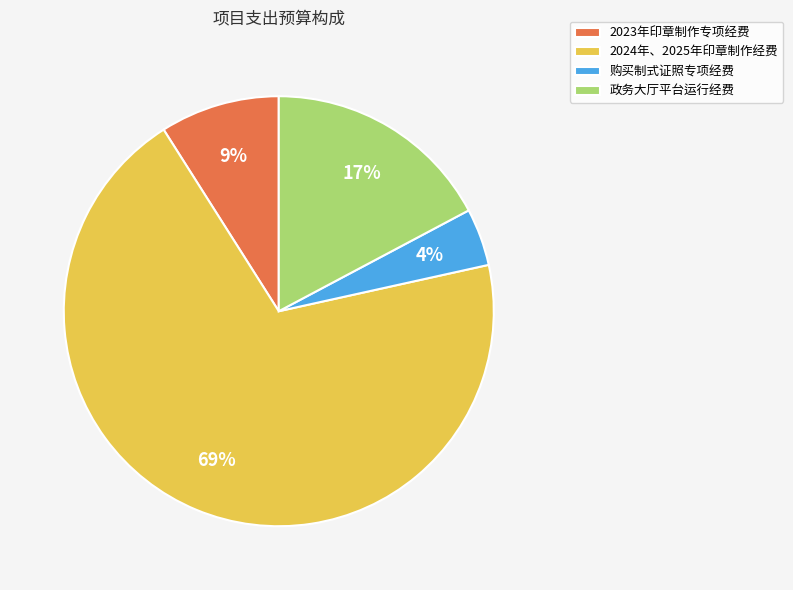

True or false: 政务大厅平台运行经费 accounts for 24% of the total.

False